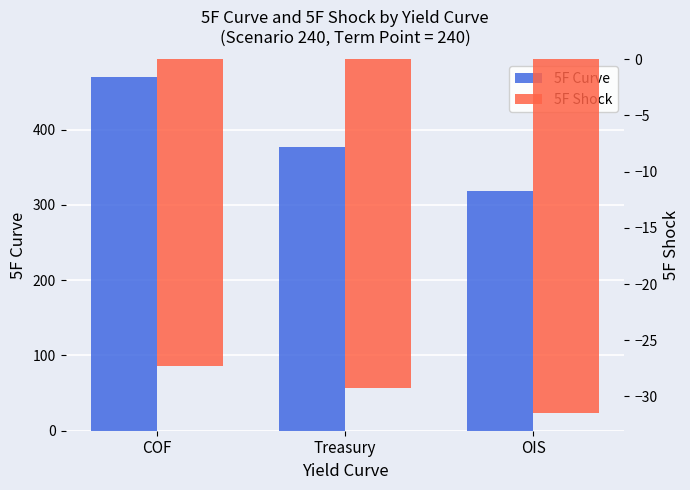

What position from the right is COF?

3